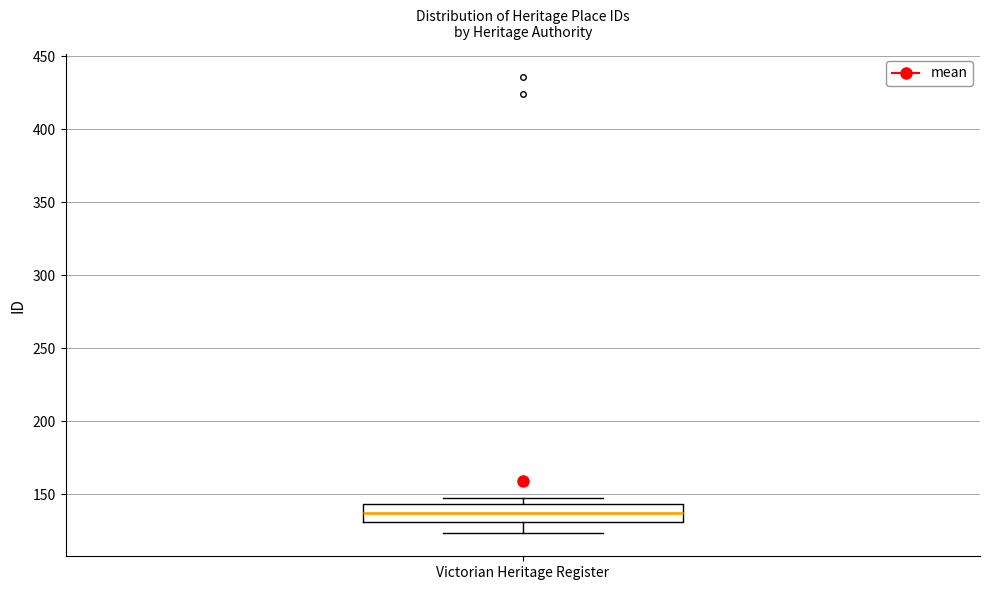

Transcribe this box plot: give where the median line is, the range the box spans, and where the two whiskers end, as read against the y-axis. The values are not printed on the chart, so give them approximately, as read against the axis.

median 135, box 130 to 145, whiskers 125 to 145 (just above the box's upper edge)